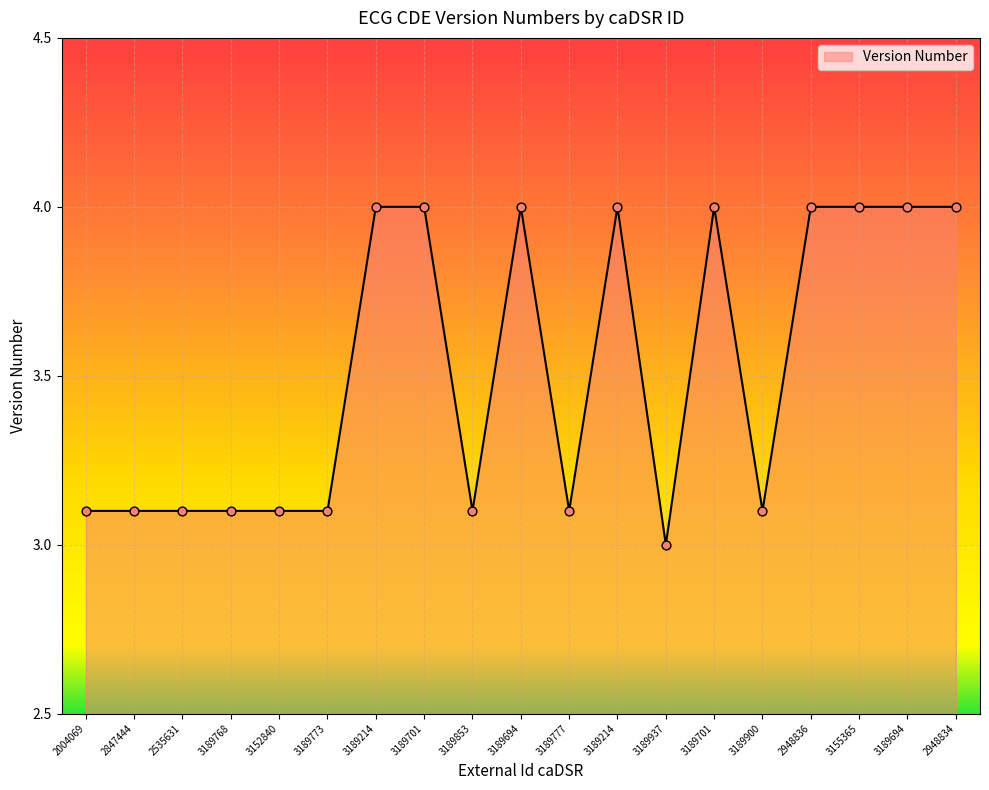

What is the change in value from 3189777 to 2948836?

+0.9